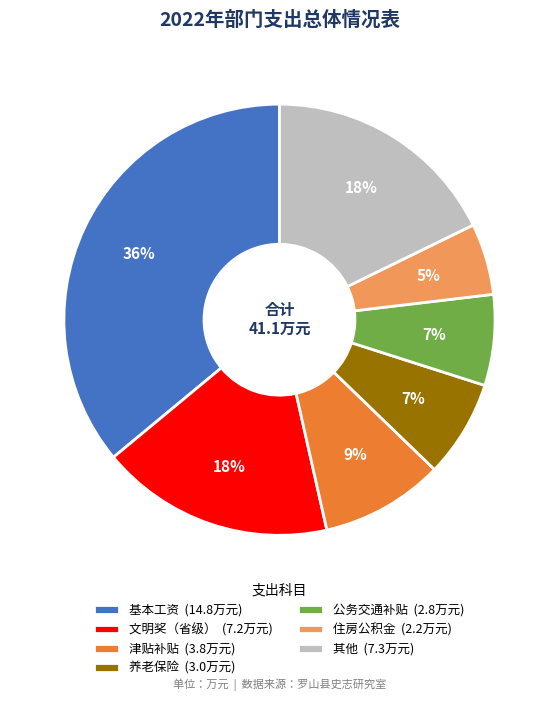

What is the smallest slice in the pie chart?

住房公积金 (2.2万元)